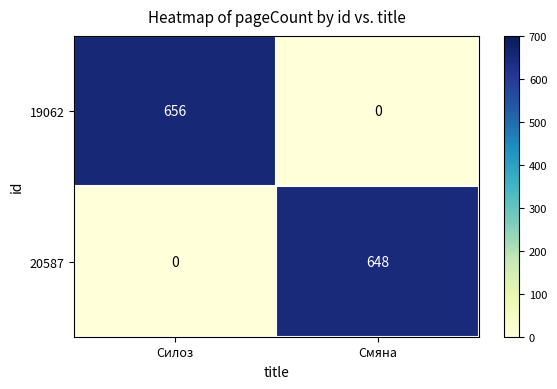

Between Силоз and Смяна, which series saw the biggest shift?

19062